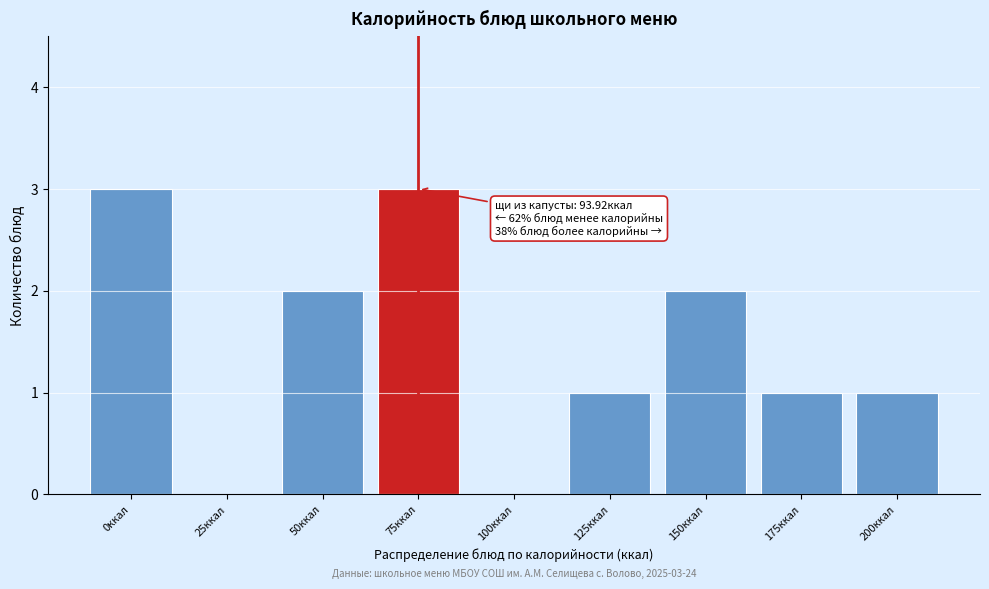

Reading left to right, what are all the values shown in this chart?

0ккал=3	25ккал=0	50ккал=2	75ккал=3	100ккал=0	125ккал=1	150ккал=2	175ккал=1	200ккал=1